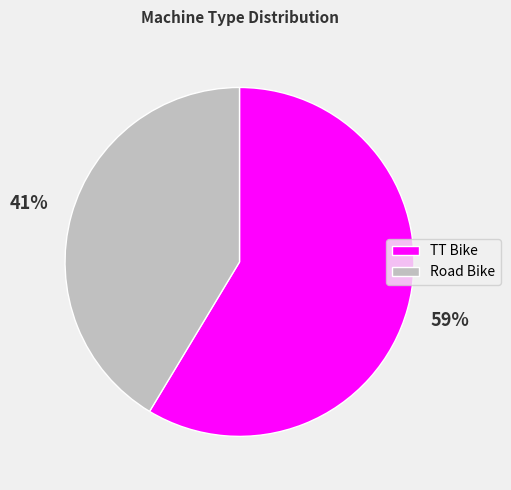

What percentage is the Road Bike slice, to the nearest percent?

41%